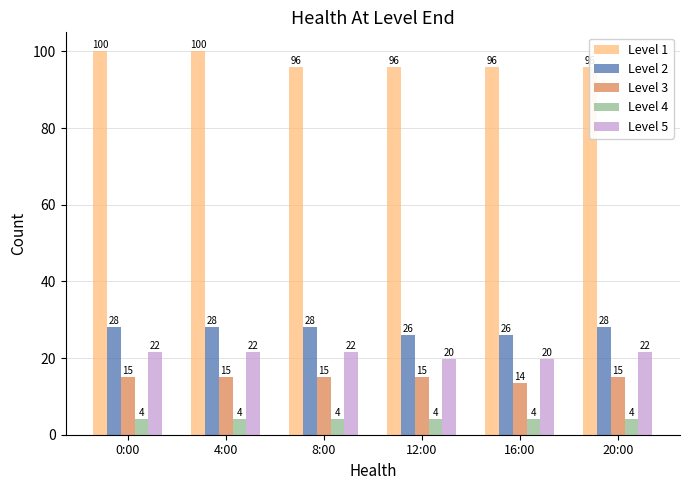

At how many categories does at least one series exceed 45?

6